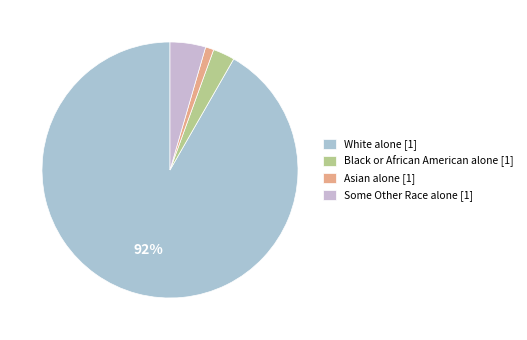

To the nearest percent, what is the difference between the Some Other Race alone and Asian alone slice percentages?

3%